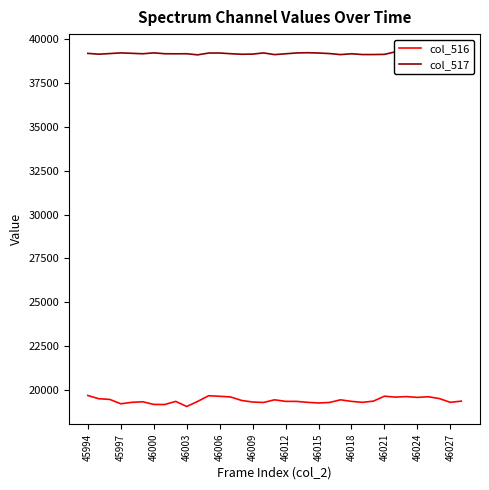

Rank the series by their average value, from highest to lowest.

col_517, col_516